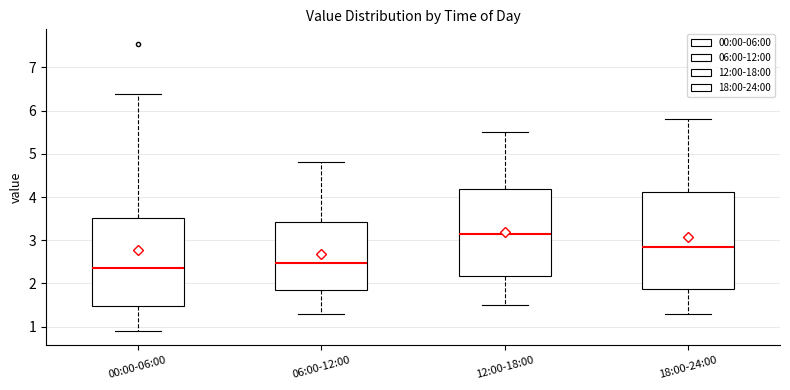

Reading left to right, transcribe this box plot: for each box, give where its median line is, the range the box spans, and where its two whiskers end, as read against the y-axis. The values are not printed on the chart, so give them approximately, as read against the axis.

00:00-06:00: median 2.4, box 1.5 to 3.5, whiskers 0.9 to 6.4
06:00-12:00: median 2.5, box 1.8 to 3.4, whiskers 1.3 to 4.8
12:00-18:00: median 3.2, box 2.2 to 4.2, whiskers 1.5 to 5.5
18:00-24:00: median 2.9, box 1.9 to 4.1, whiskers 1.3 to 5.8